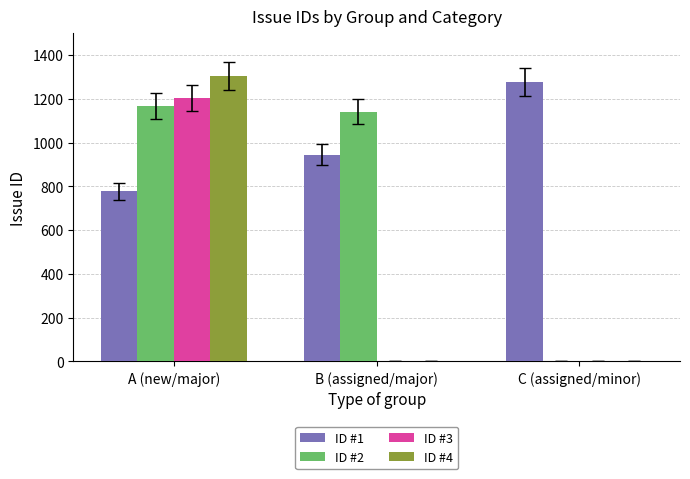

The ID #4 series shows 0 at B (assigned/major). True or false?

True